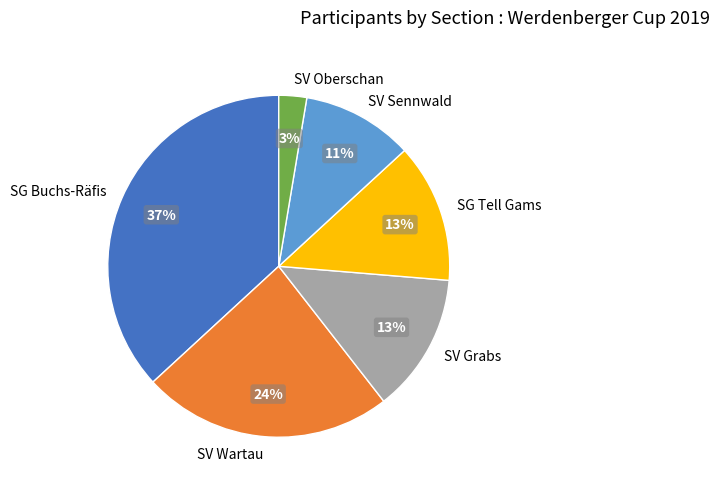

Do SV Sennwald and SV Oberschan together represent more than half of the pie?

No